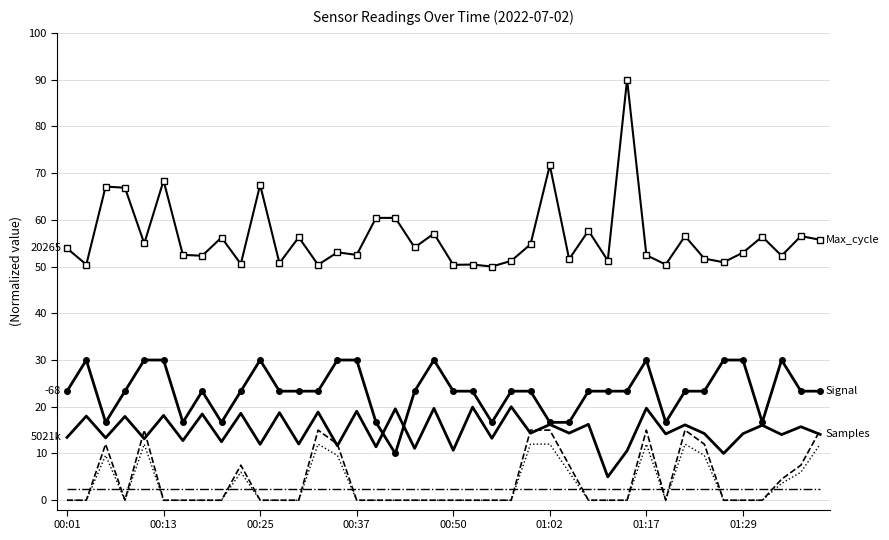

What is the greatest value displayed?

90.0